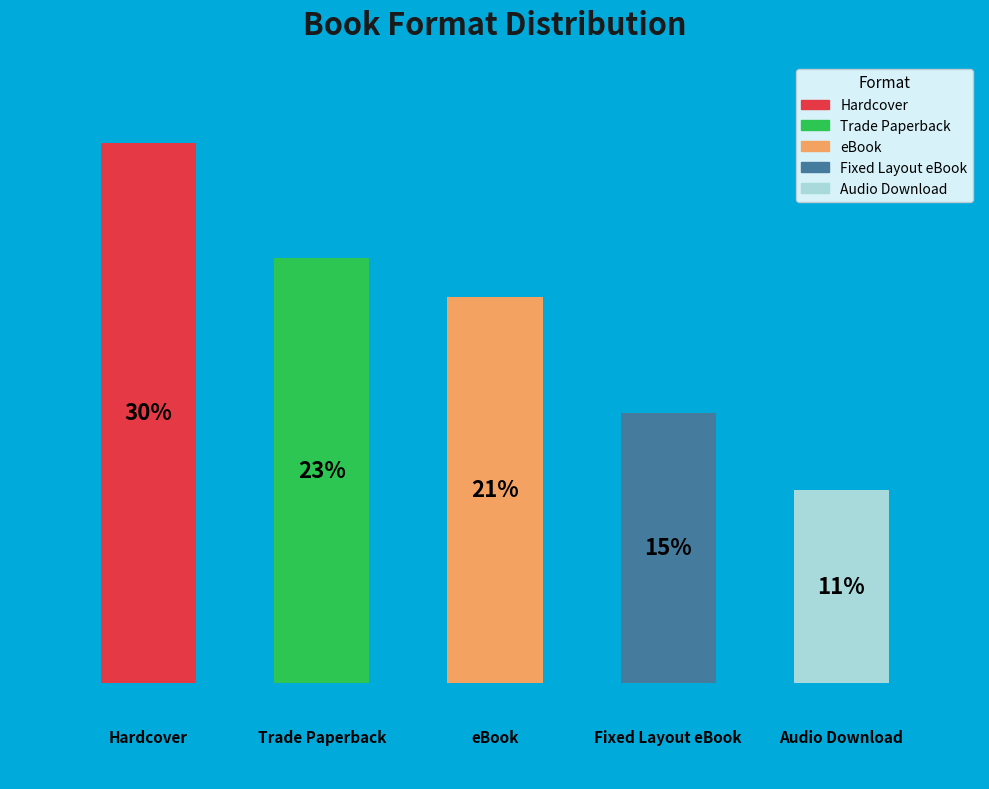

To the nearest percent, what percentage of the pie is Hardcover?

30%